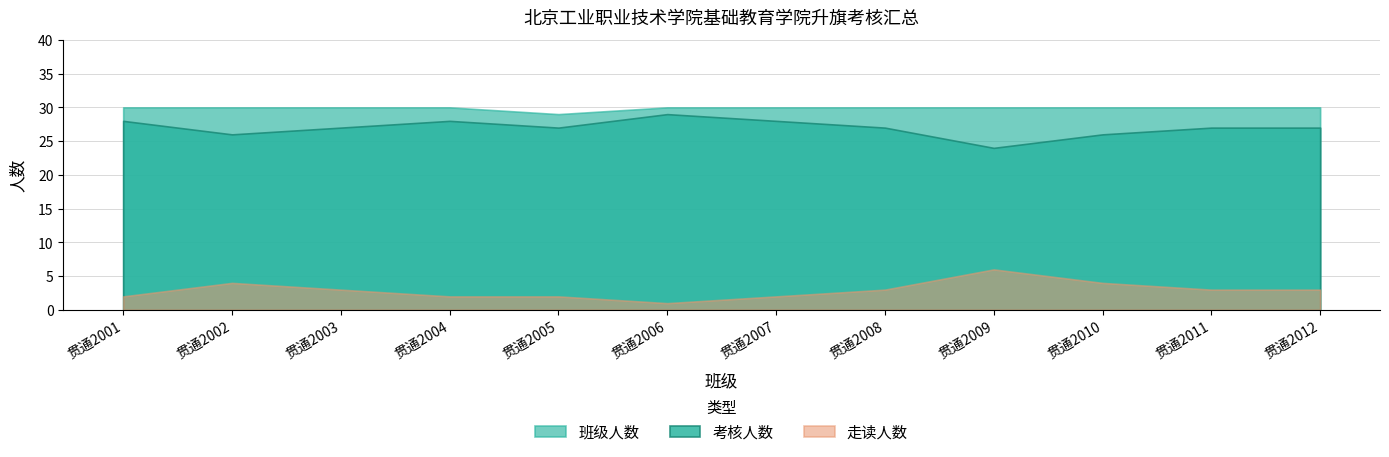

Which has a higher value, 贯通2008 or 贯通2011?

贯通2008